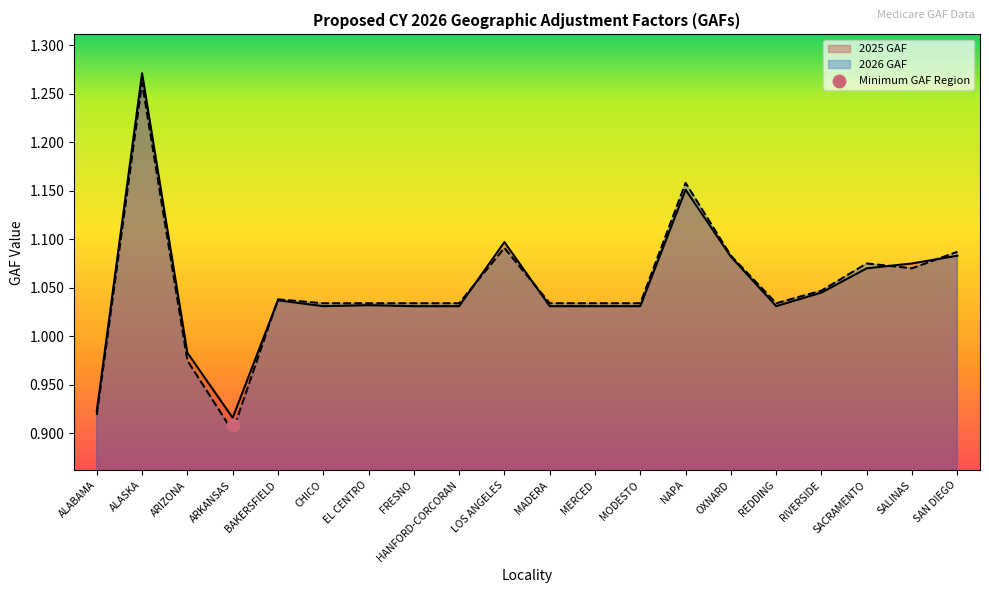

Which series has the largest total across all categories?

2025 GAF